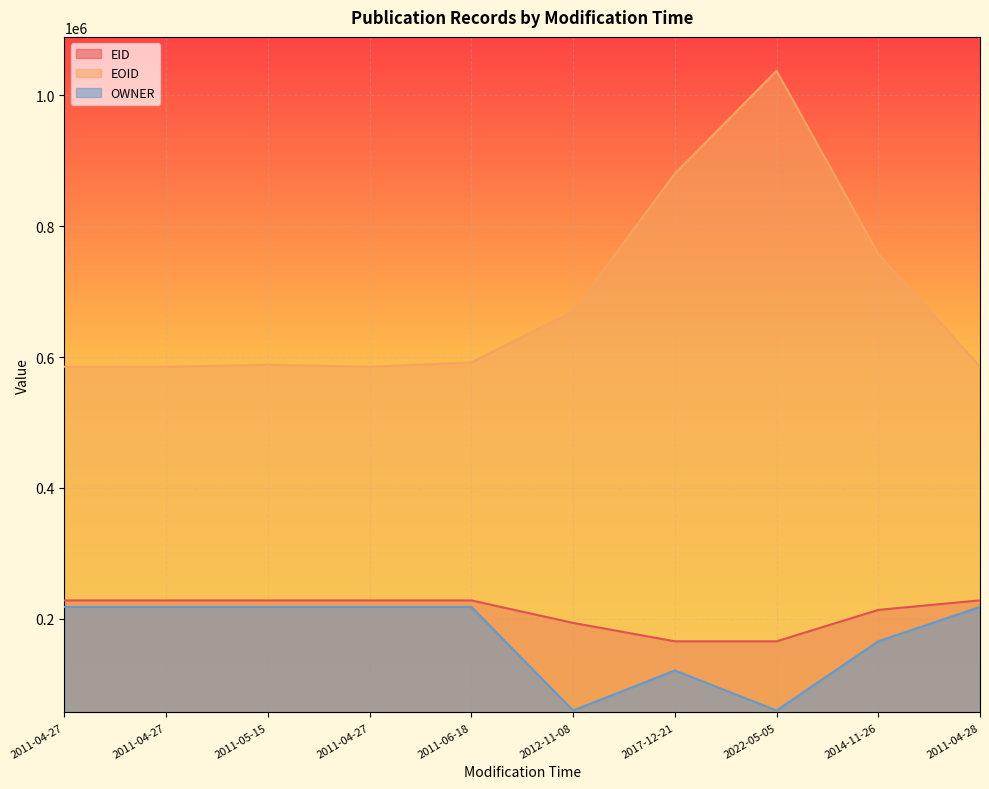

Which series changed the most between 2022-05-05 and 2014-11-26?

EOID